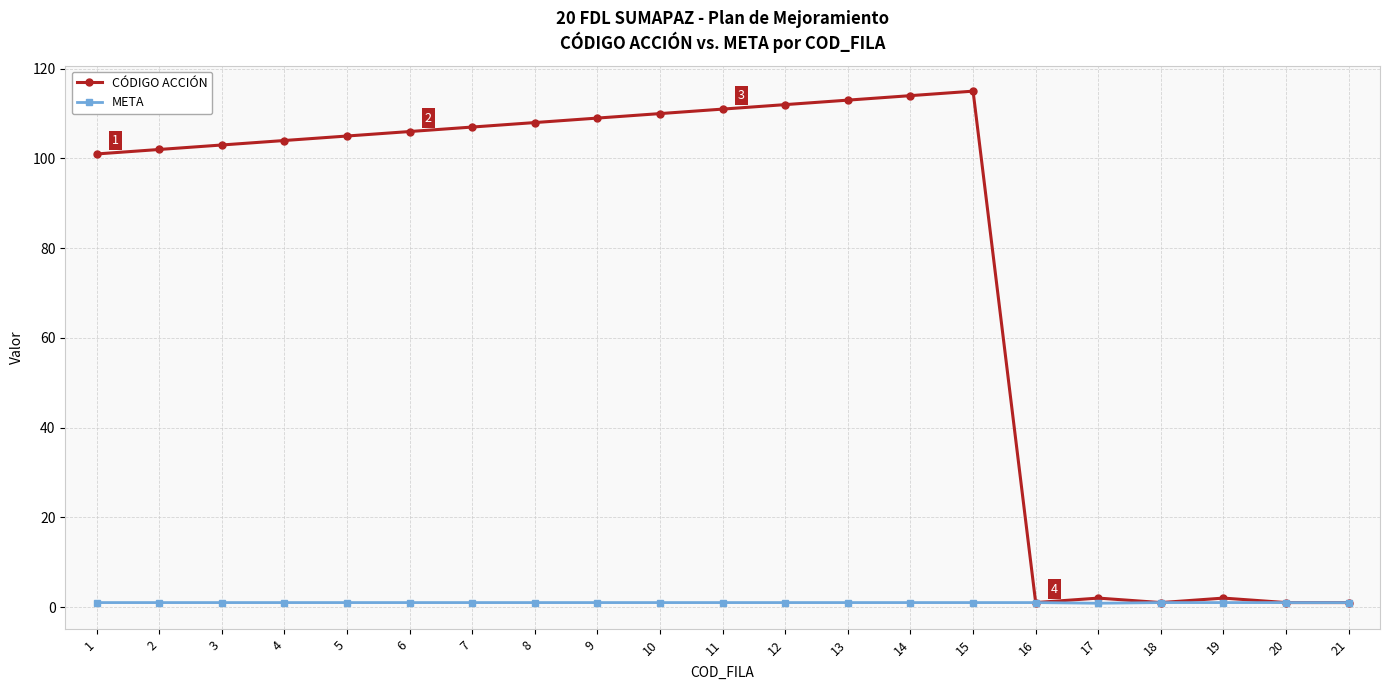

How many values in the CÓDIGO ACCIÓN series are below 105?

10